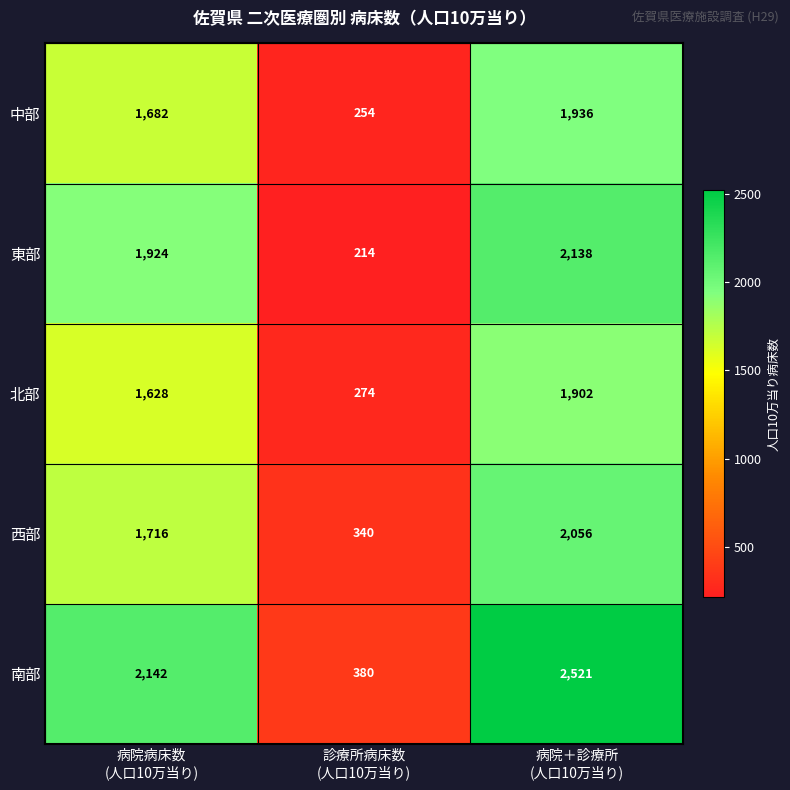

Which series has the largest total across all categories?

南部